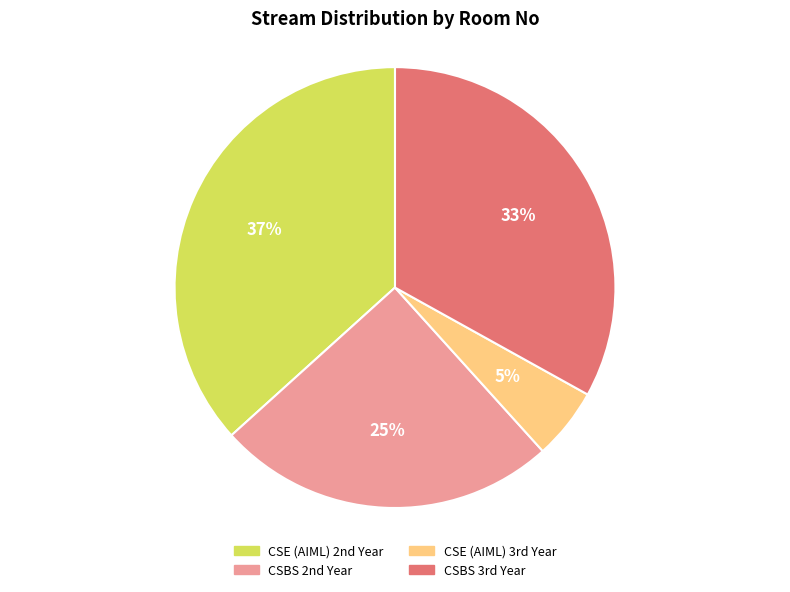

What is the smallest slice in the pie chart?

CSE (AIML) 3rd Year